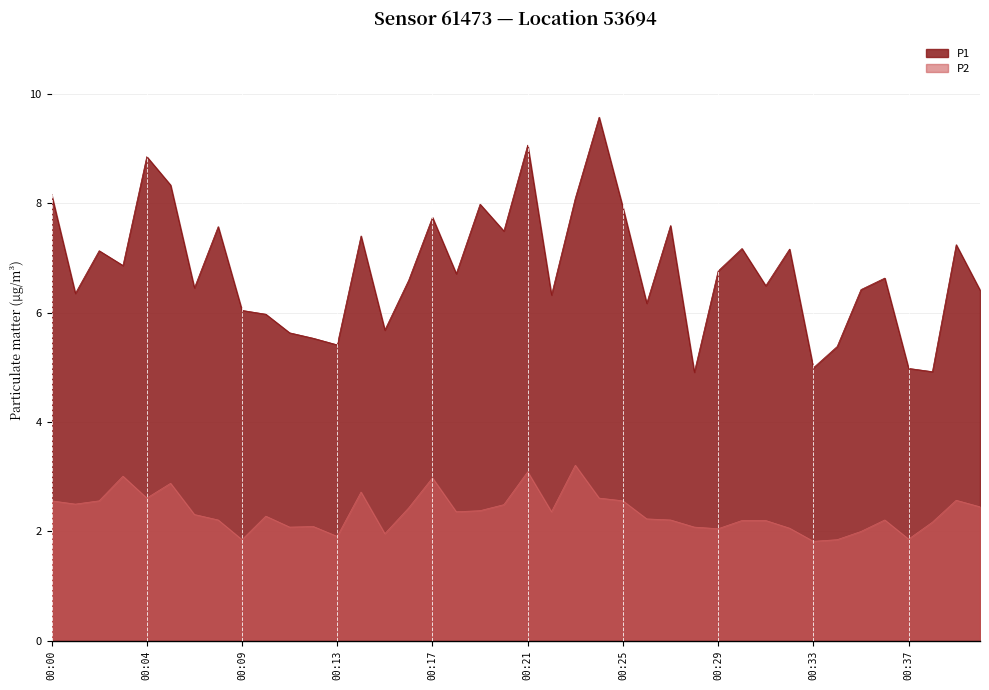

True or false: P2 and P1 cross at least once.

False